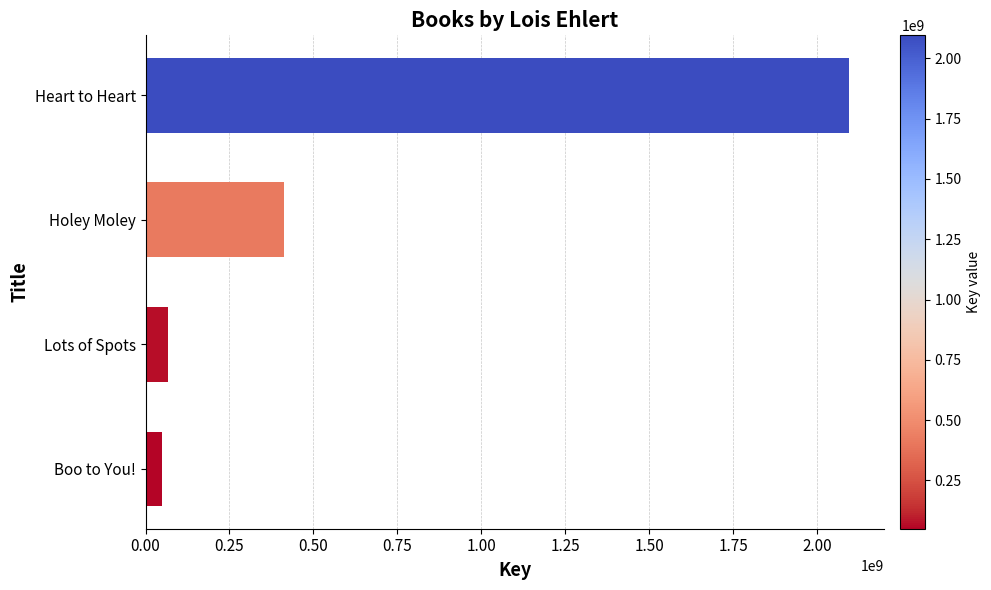

What is the sum of all values?

2623892196